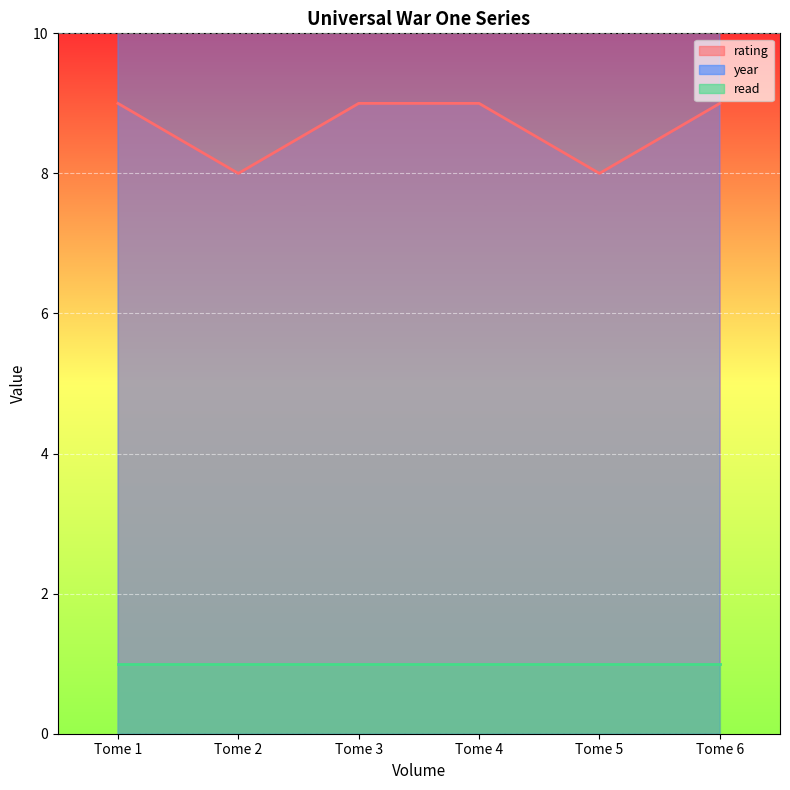

Where is the first local minimum for rating?

Tome 2